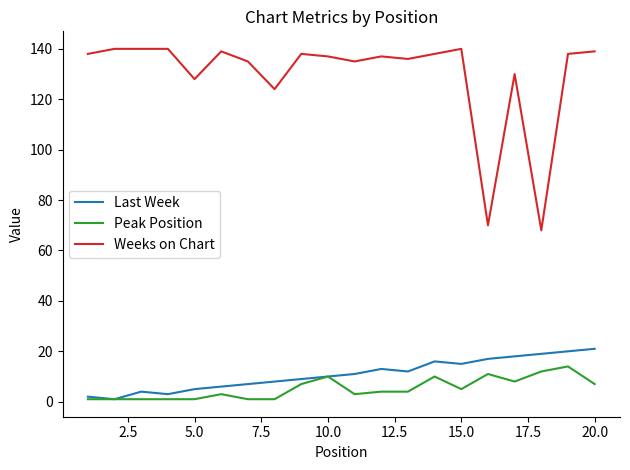

Which series has the largest total across all categories?

Weeks on Chart